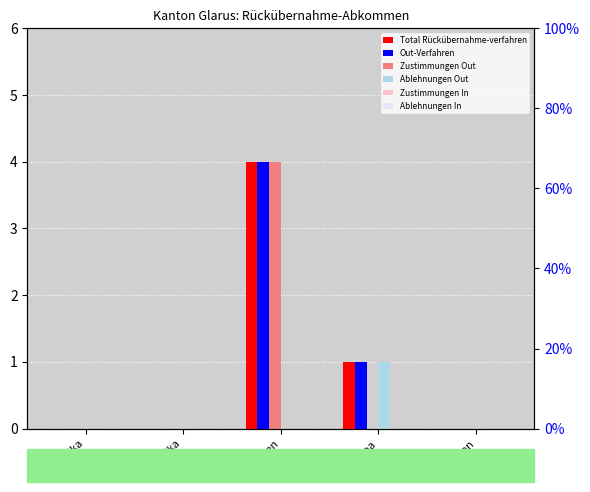

Rank the series at Ozeanien from lowest to highest value.

Total Rückübernahme-verfahren, Out-Verfahren, Zustimmungen Out, Ablehnungen Out, Zustimmungen In, Ablehnungen In